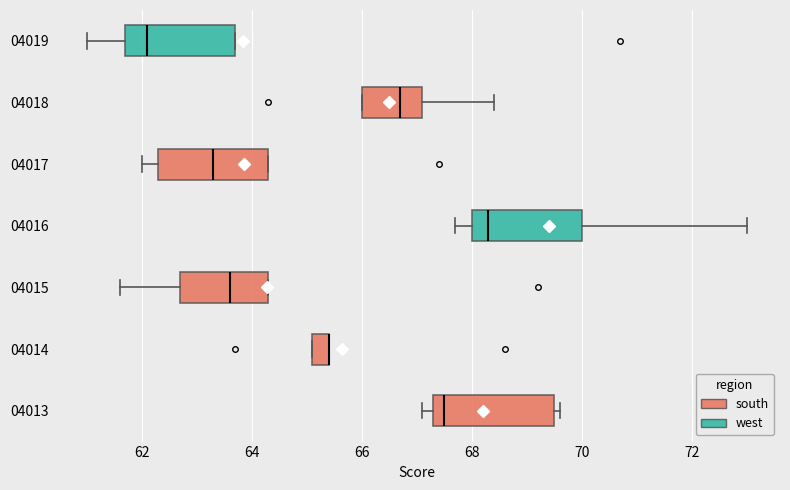

Where is the left edge of the box at y = 04013 on the x-axis? The values are not printed on the chart, so give them approximately, as read against the axis.

67.4